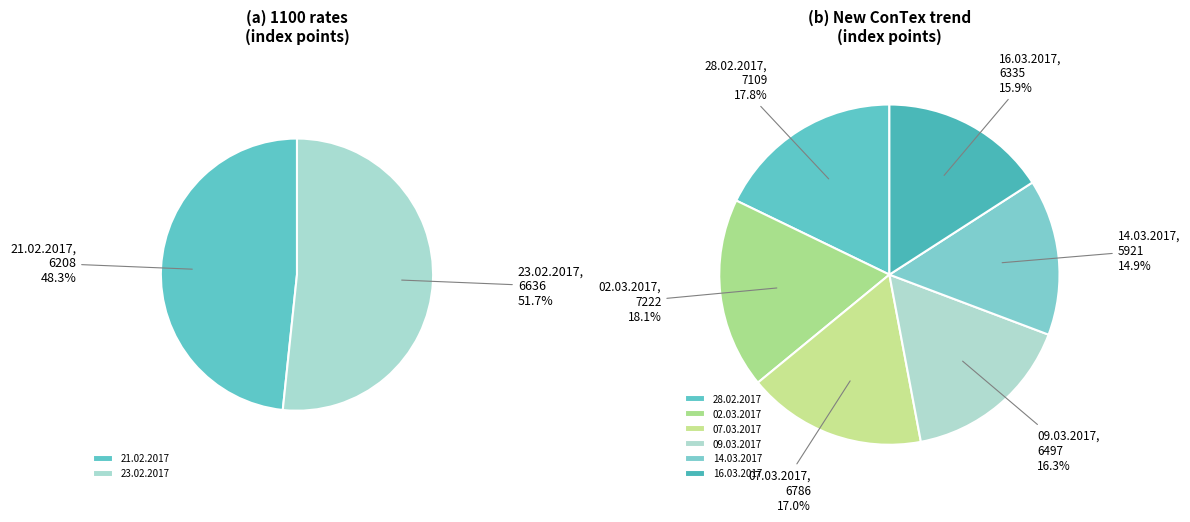

What is the smallest slice in the pie chart?

14.03.2017